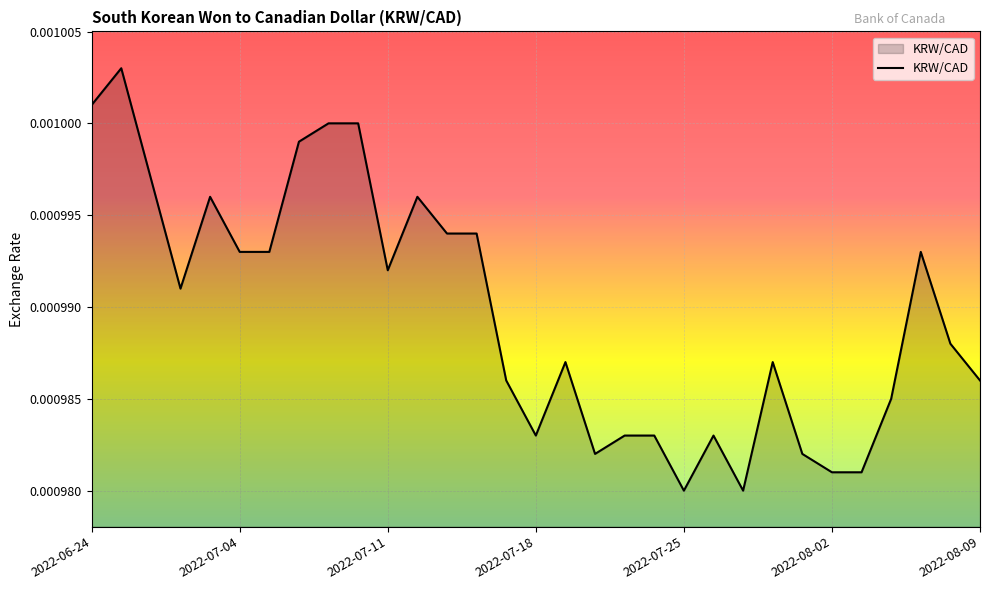

Which category has the highest value across all series?

2022-06-27